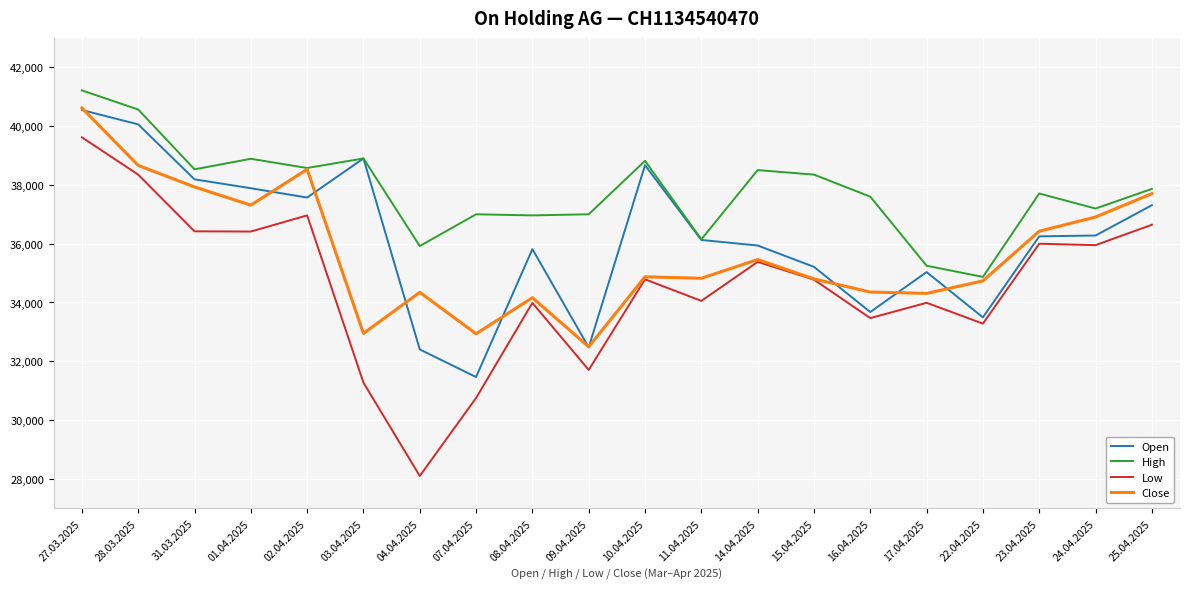

The Low series shows 51669 at 24.04.2025. True or false?

False